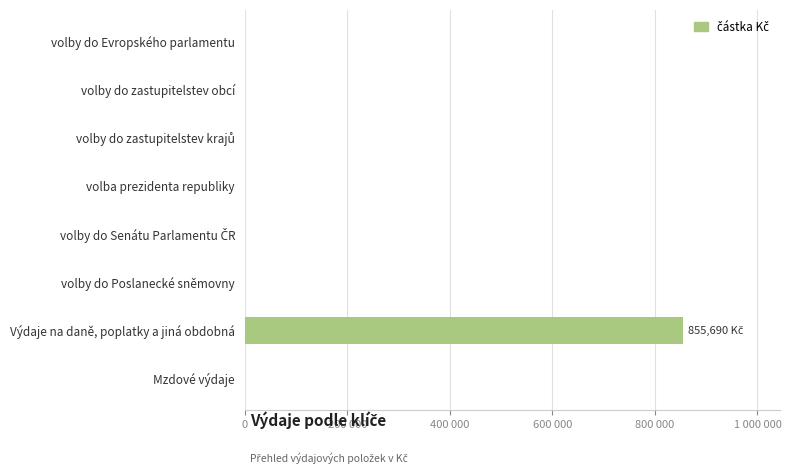

Are the bars horizontal?

Yes